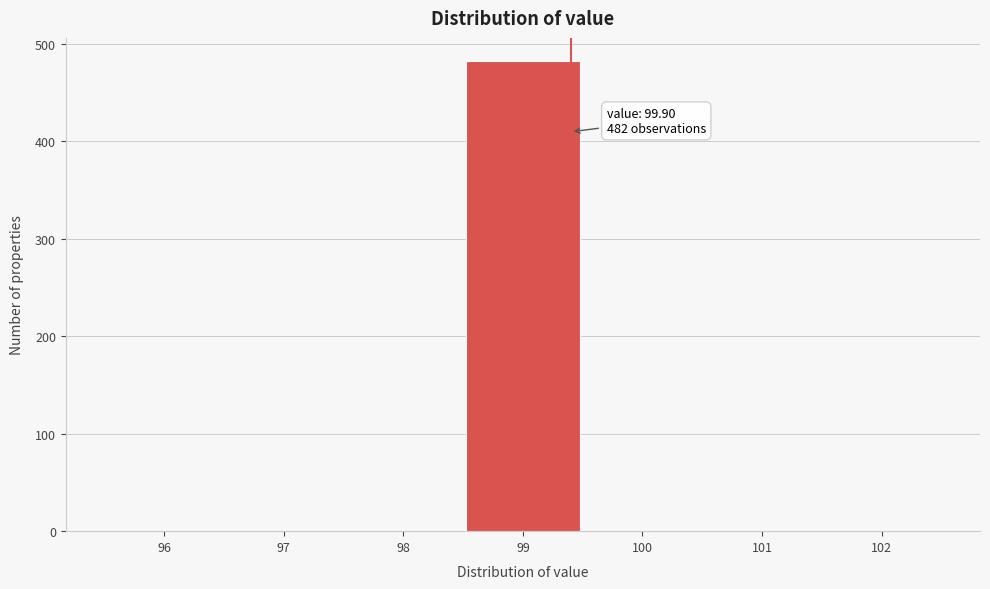

Reading left to right, extract all data points from this chart.

96=0	97=0	98=0	99=482	100=0	101=0	102=0